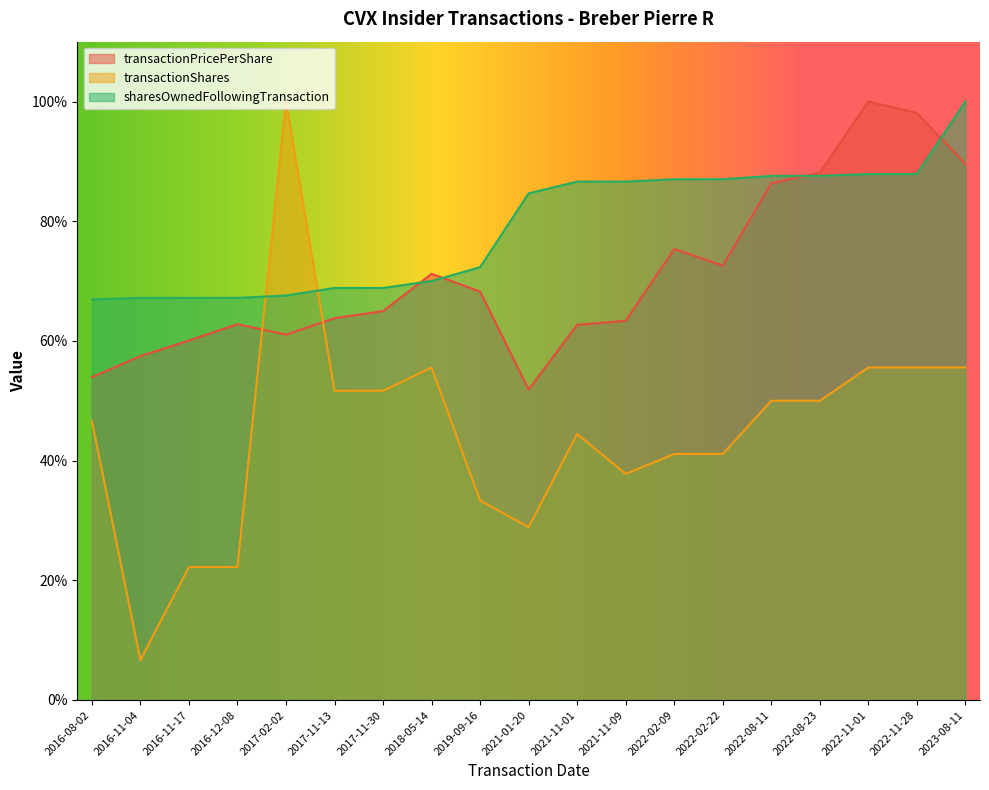

List the series in order of their peak value, lowest first.

transactionPricePerShare, transactionShares, sharesOwnedFollowingTransaction